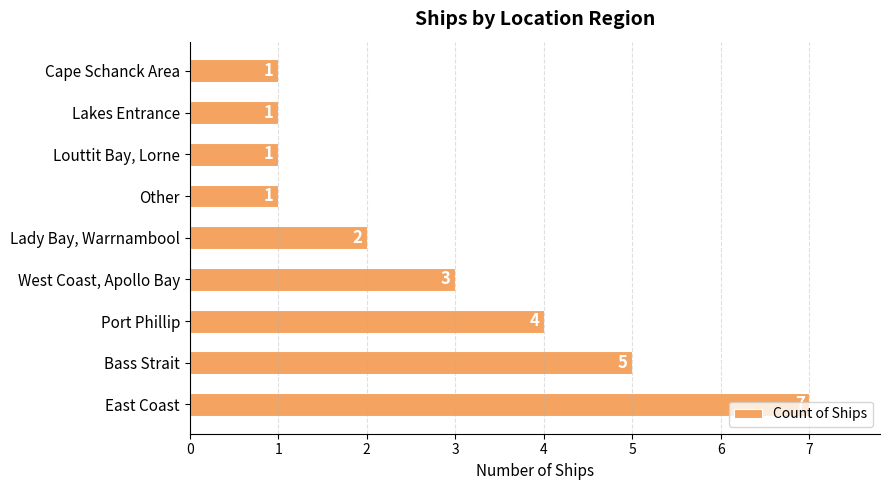

What is the maximum value shown in the chart?

7